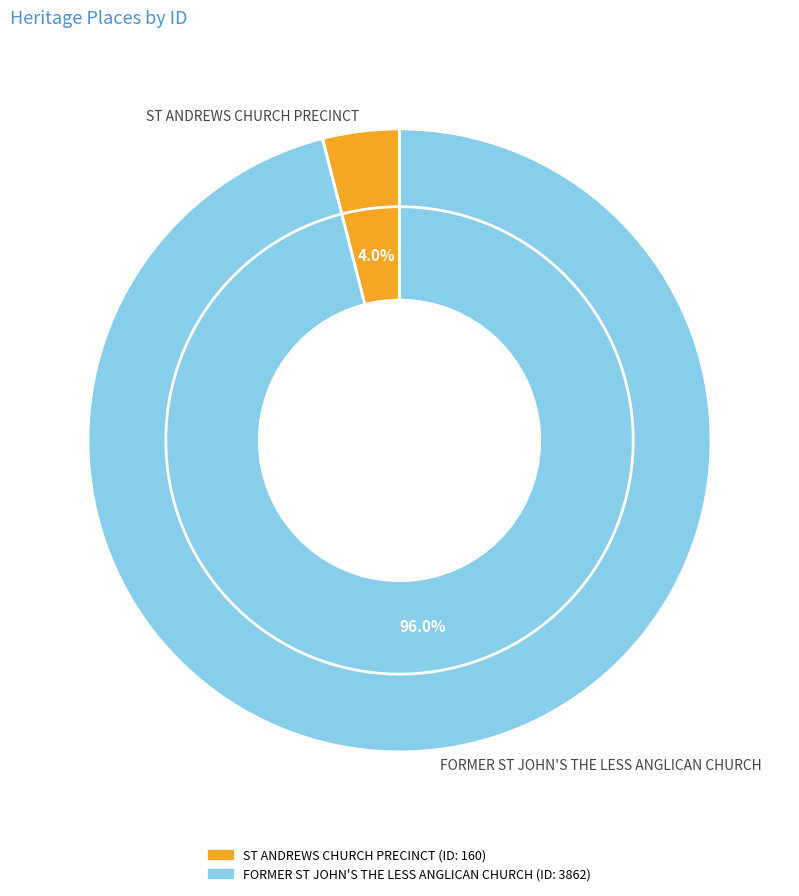

To the nearest percent, what percentage of the pie is FORMER ST JOHN'S THE LESS ANGLICAN CHURCH?

96%